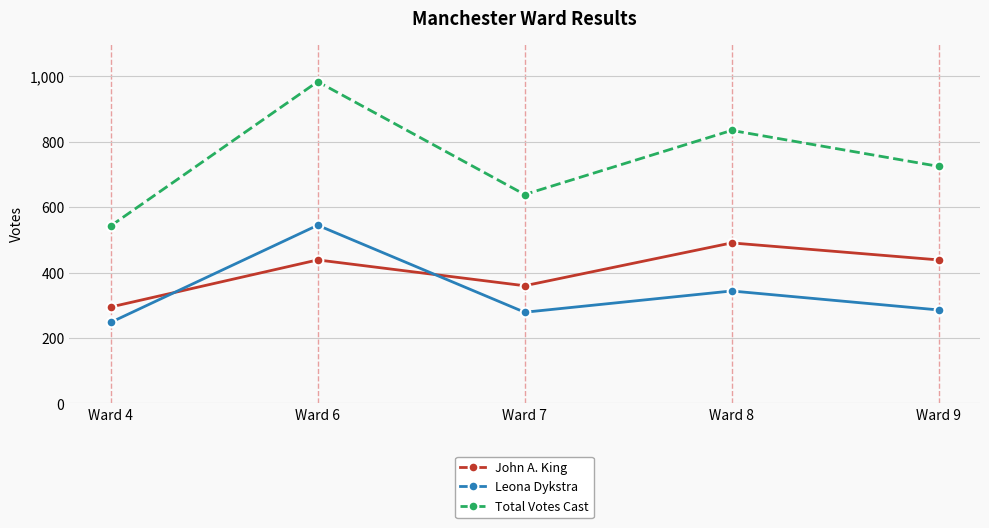

Rank the series at Ward 8 from highest to lowest value.

Total Votes Cast, John A. King, Leona Dykstra